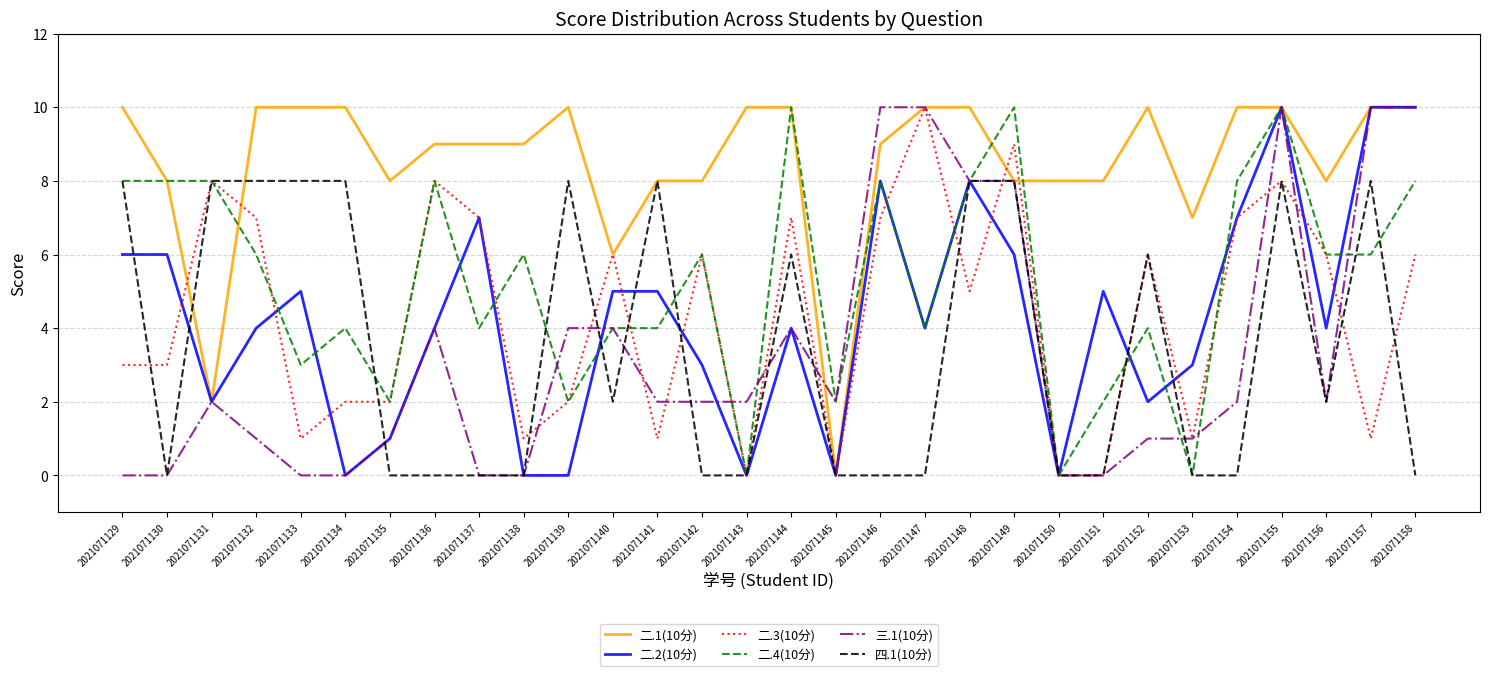

The 二.2(10分) series shows 5 at 2021071146. True or false?

False